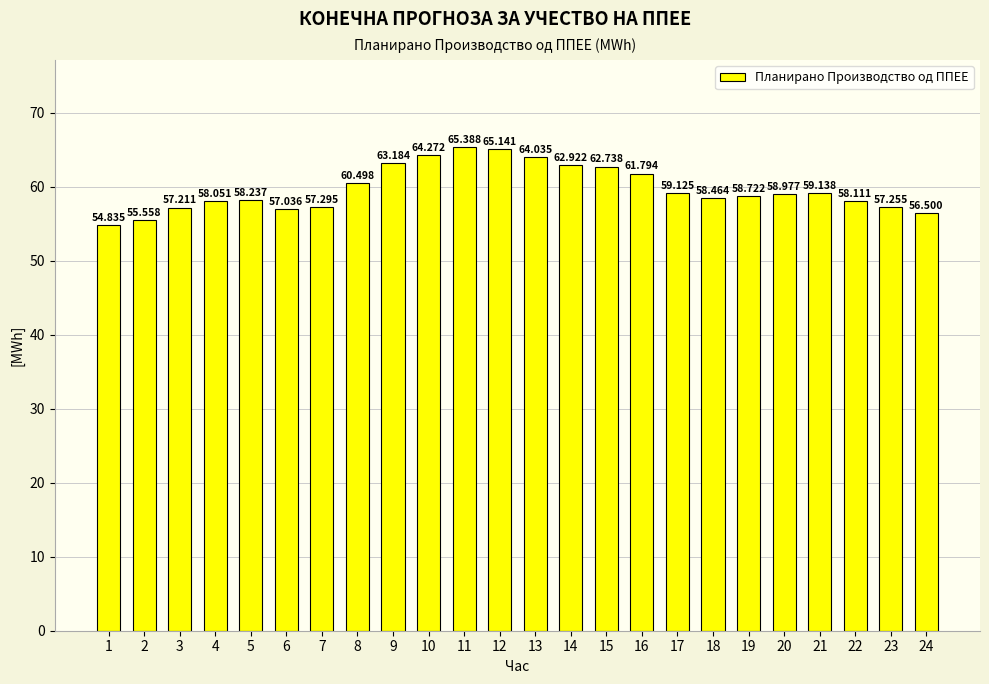

True or false: the data shows 34.2 at 19.

False